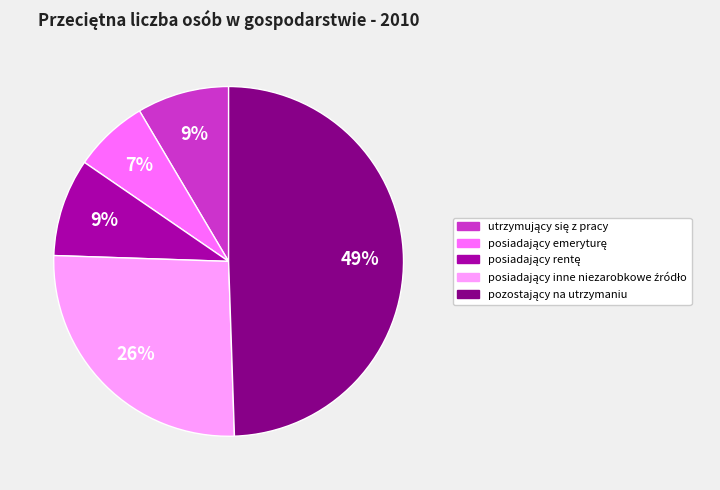

To the nearest percent, what is the average slice percentage?

20%